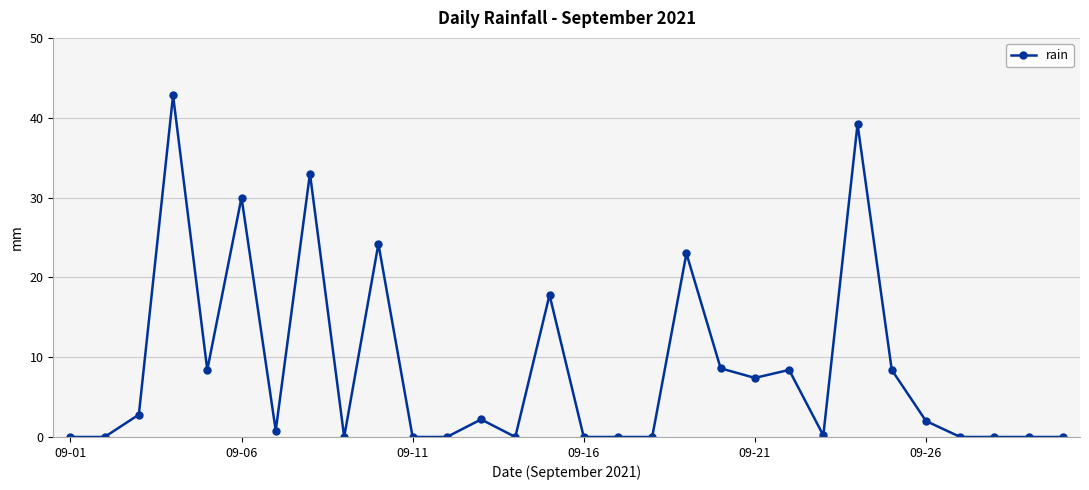

How many data points are less than 2?

15